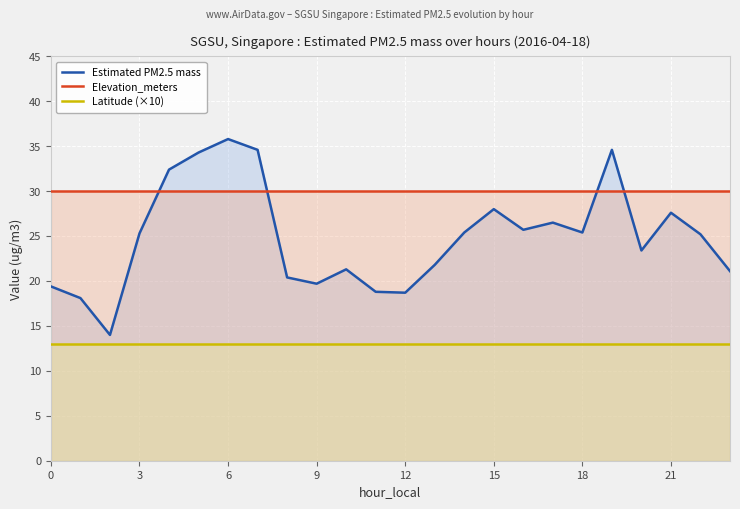

What is the difference between the highest and lowest values at 9?

17.0